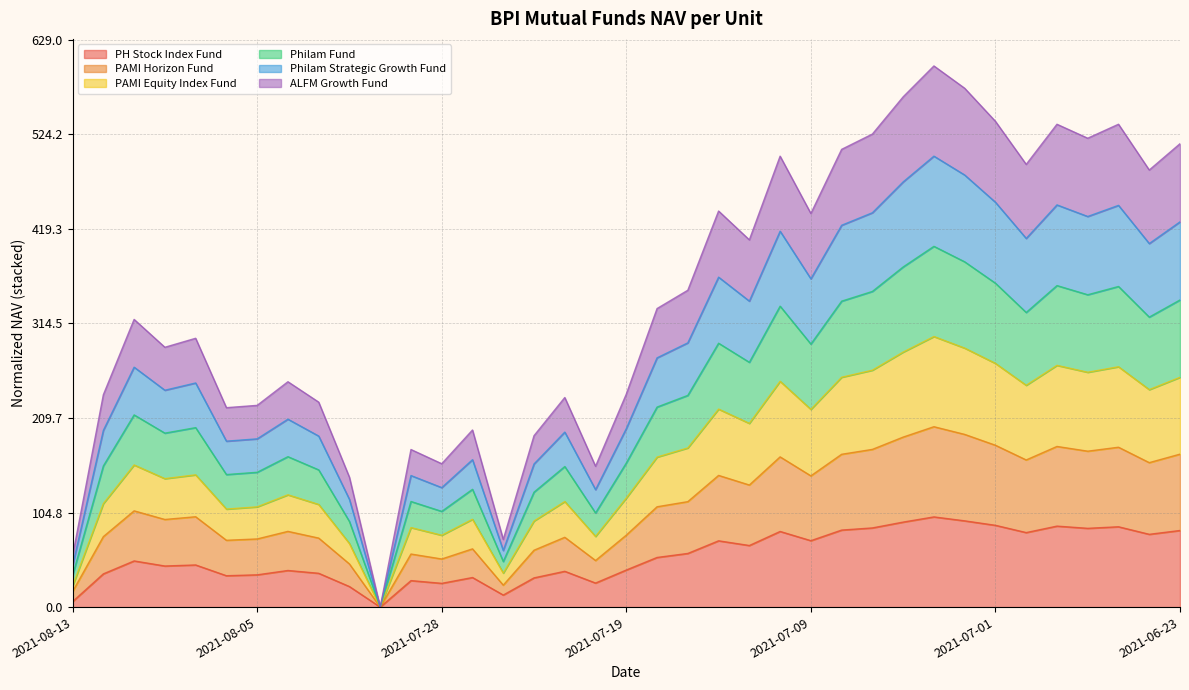

What is the highest value of the PH Stock Index Fund series?

100.0